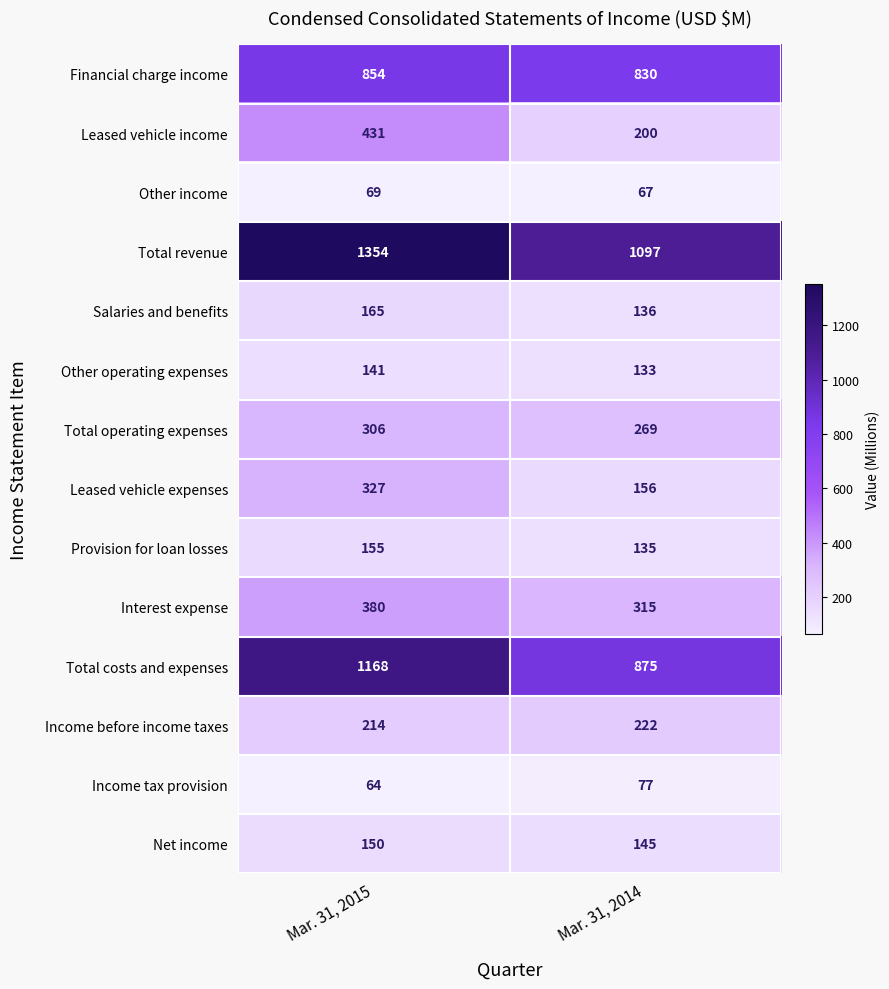

Reading left to right, list all the values displayed in this chart.

Financial charge income: Mar. 31, 2015=854	Mar. 31, 2014=830
Leased vehicle income: Mar. 31, 2015=431	Mar. 31, 2014=200
Other income: Mar. 31, 2015=69	Mar. 31, 2014=67
Total revenue: Mar. 31, 2015=1354	Mar. 31, 2014=1097
Salaries and benefits: Mar. 31, 2015=165	Mar. 31, 2014=136
Other operating expenses: Mar. 31, 2015=141	Mar. 31, 2014=133
Total operating expenses: Mar. 31, 2015=306	Mar. 31, 2014=269
Leased vehicle expenses: Mar. 31, 2015=327	Mar. 31, 2014=156
Provision for loan losses: Mar. 31, 2015=155	Mar. 31, 2014=135
Interest expense: Mar. 31, 2015=380	Mar. 31, 2014=315
Total costs and expenses: Mar. 31, 2015=1168	Mar. 31, 2014=875
Income before income taxes: Mar. 31, 2015=214	Mar. 31, 2014=222
Income tax provision: Mar. 31, 2015=64	Mar. 31, 2014=77
Net income: Mar. 31, 2015=150	Mar. 31, 2014=145